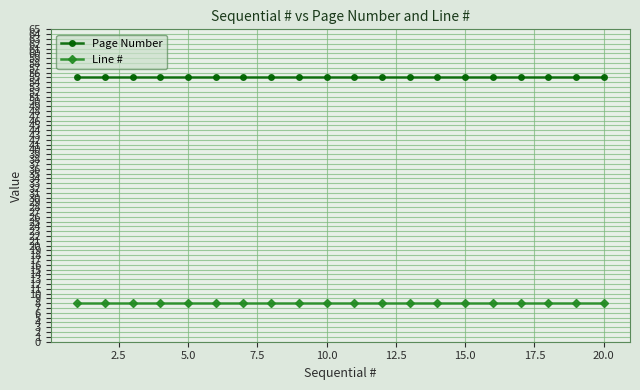

True or false: Line # and Page Number cross at least once.

False